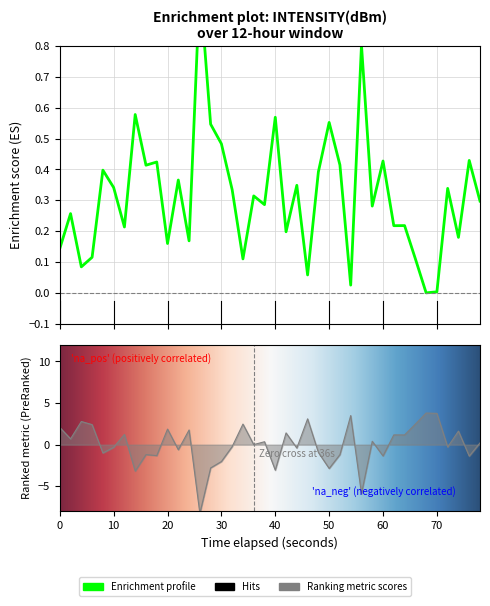

How many data points does each series have?

40